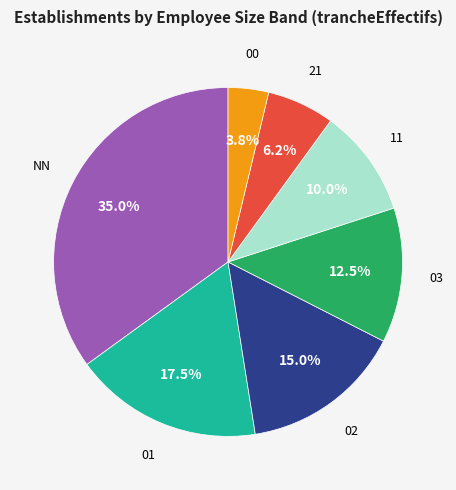

Does 21 represent more than half of the total?

No